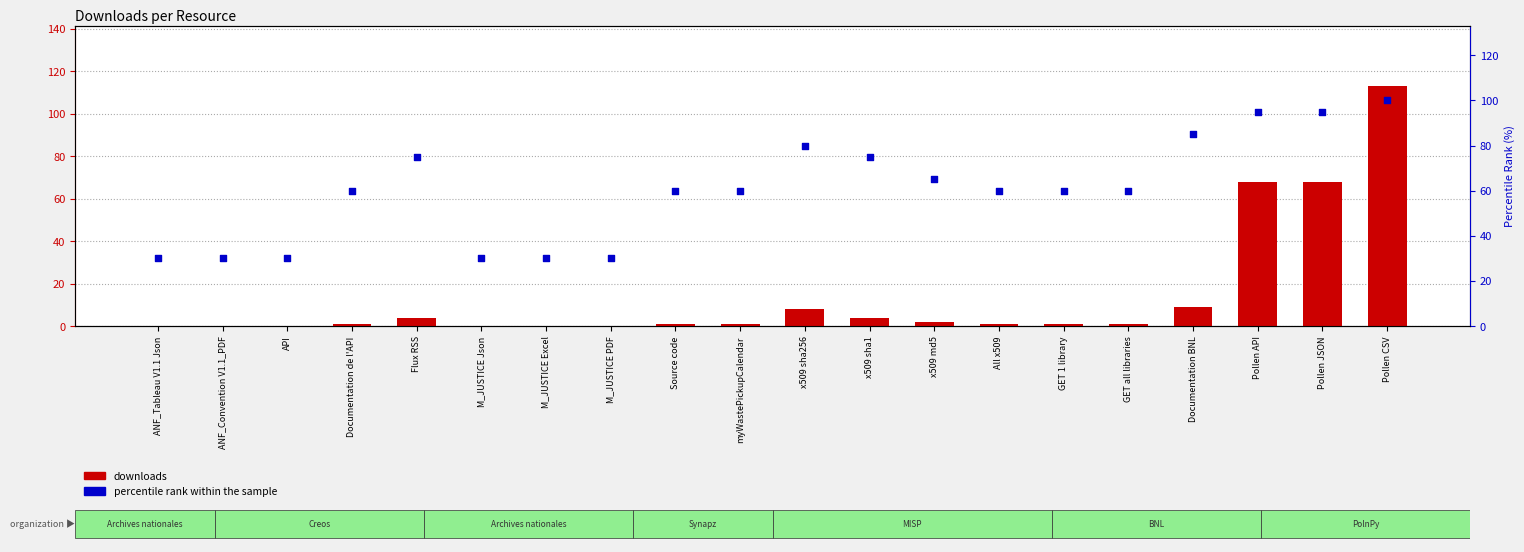

What is the total value across all series at myWastePickupCalendar?

61